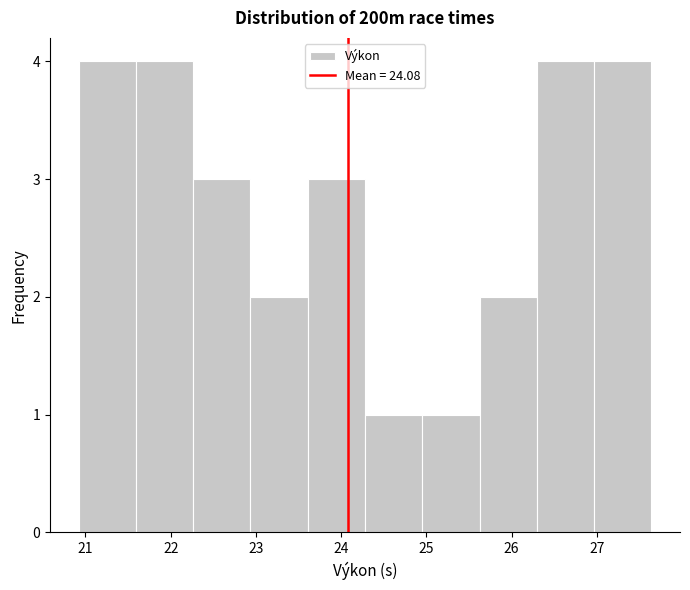

Reading left to right, transcribe this chart: for each bar, give the range it covers on the x-axis and its height. Neither the bar edges nor the heights are printed on the chart, so give them approximately, as read against the axes.

20.9 to 21.6: 4
21.6 to 22.3: 4
22.3 to 22.9: 3
22.9 to 23.6: 2
23.6 to 24.3: 3
24.3 to 25.0: 1
25.0 to 25.6: 1
25.6 to 26.3: 2
26.3 to 27.0: 4
27.0 to 27.6: 4